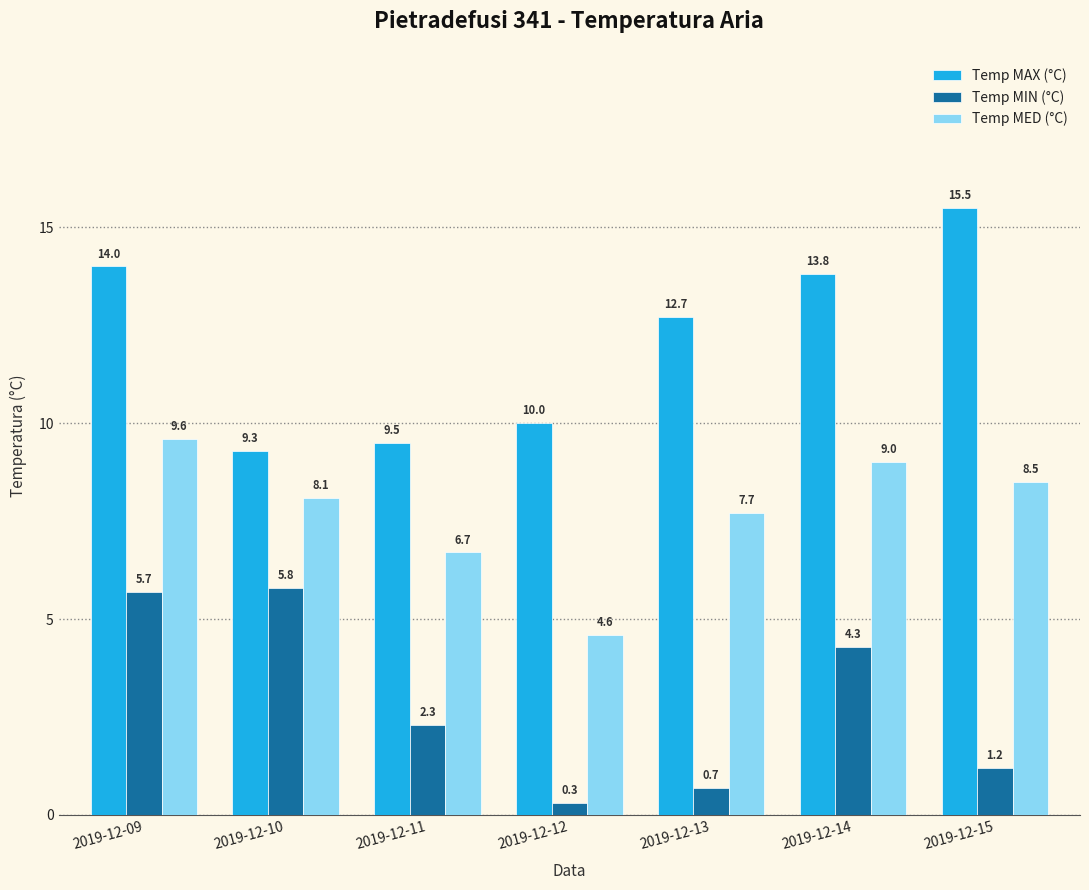

Read the Temp MAX (°C) value at 2019-12-13.

12.7